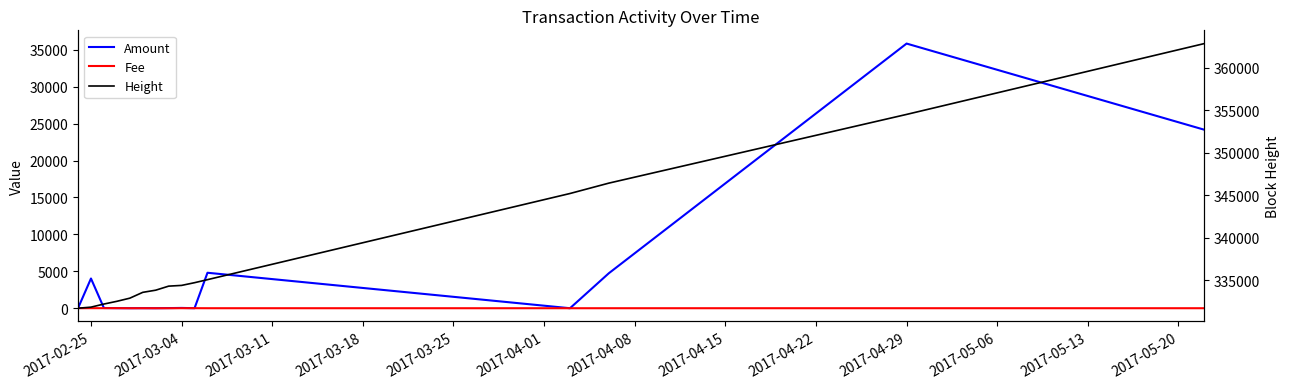

Is this an area chart (filled region under the line)?

No